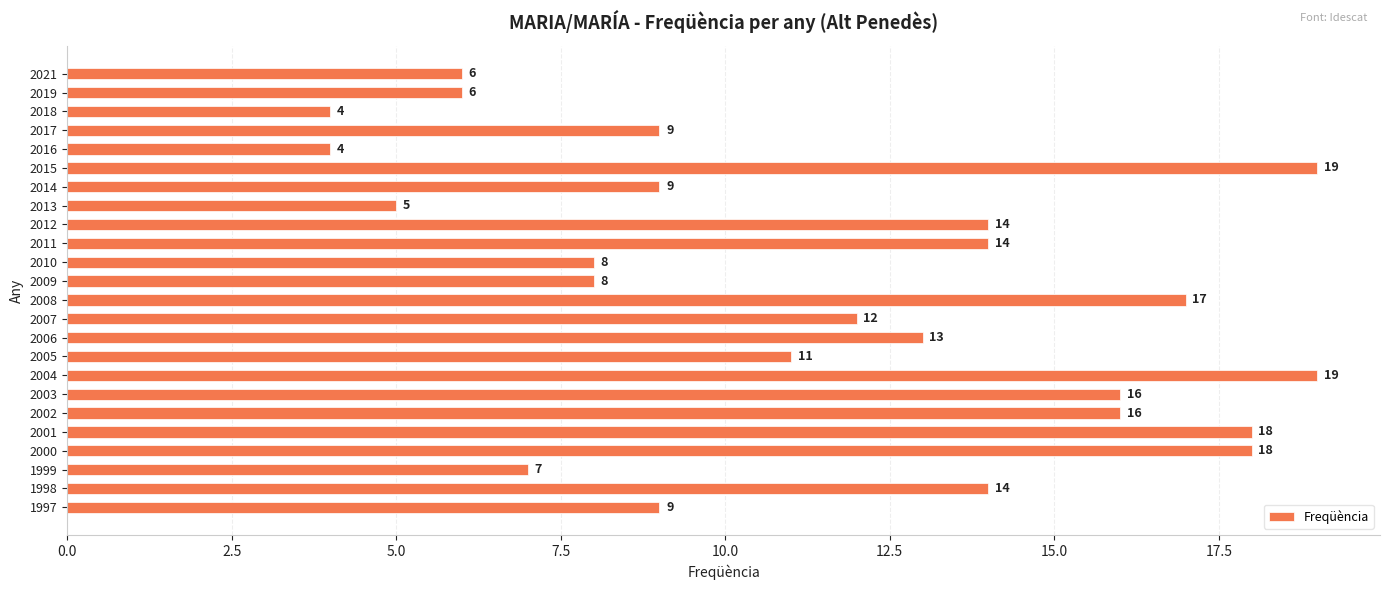

What is the smallest value displayed?

4